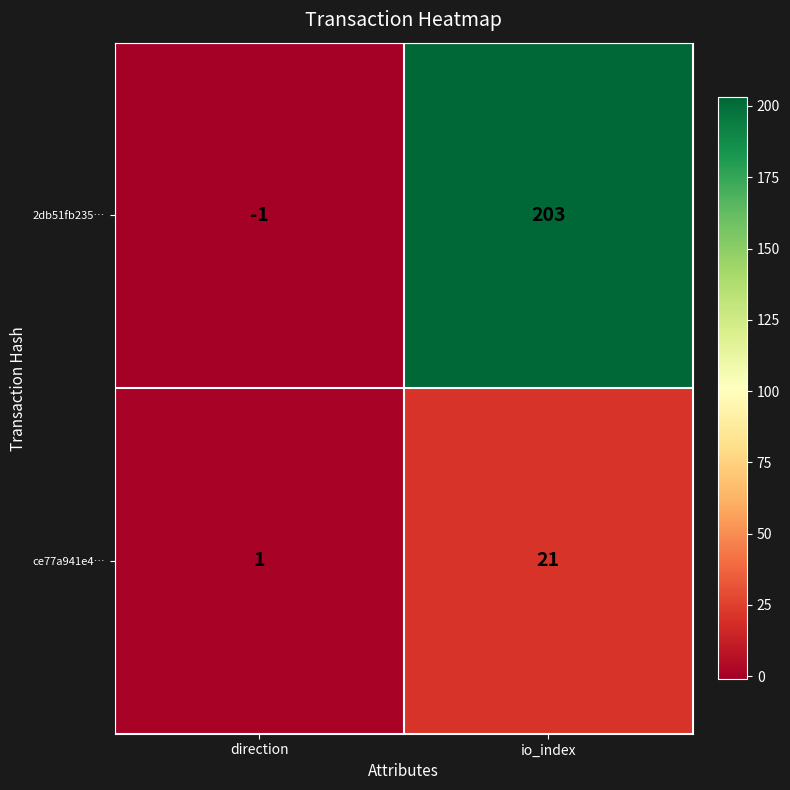

True or false: 2db51fb235… has a value of -1 at direction.

True